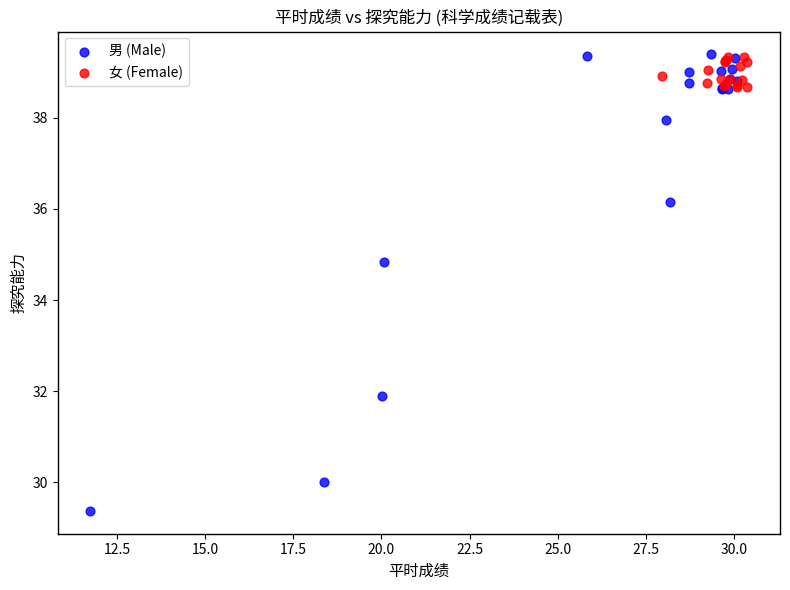

Which series has the widest spread of Y values?

男 (Male)